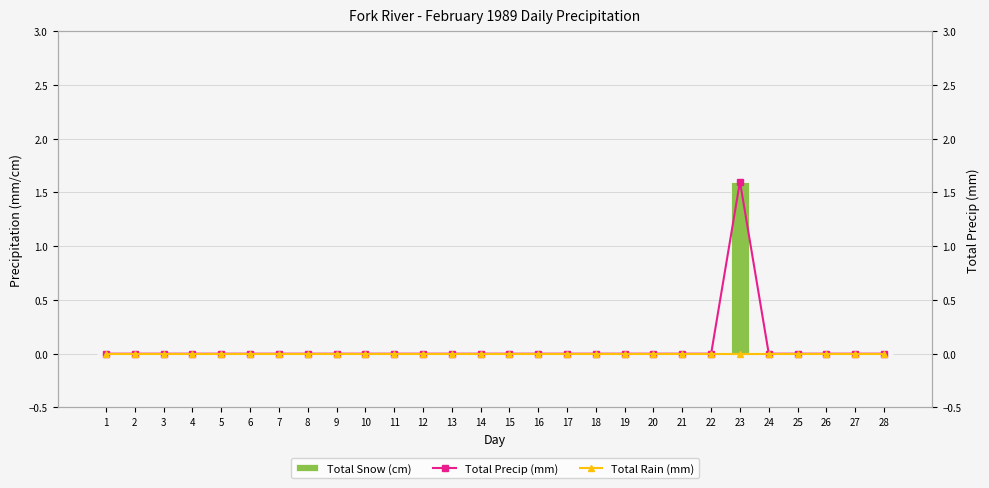

Is the value of Total Snow (cm) at 9 greater than the value of Total Precip (mm) at 24?

No